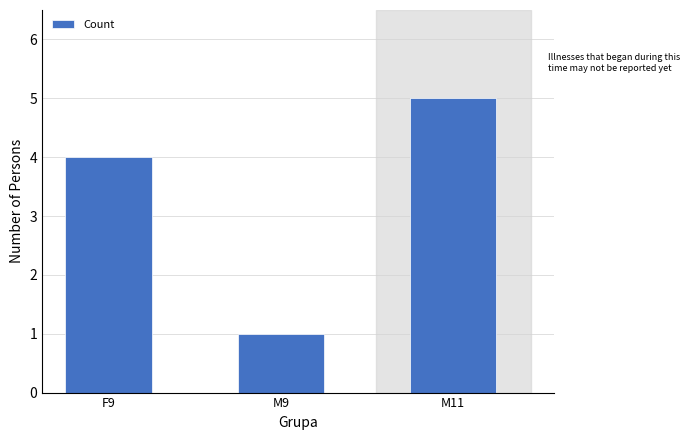

How many bars are there in total?

3